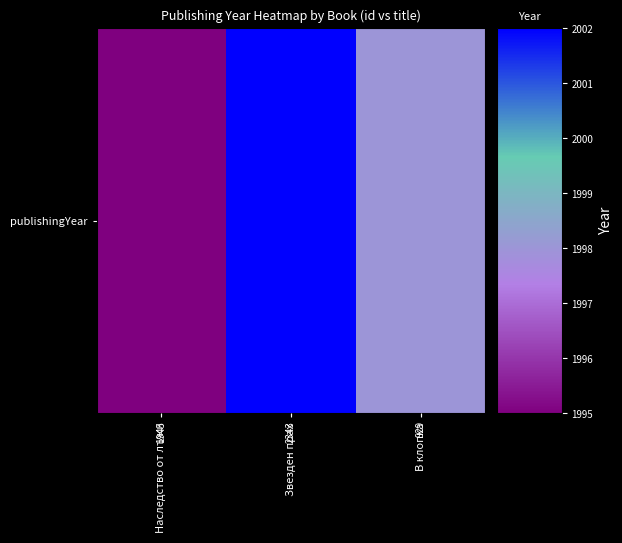

What is the difference between the values at Звезден прах and Наследство от лъжи?

7